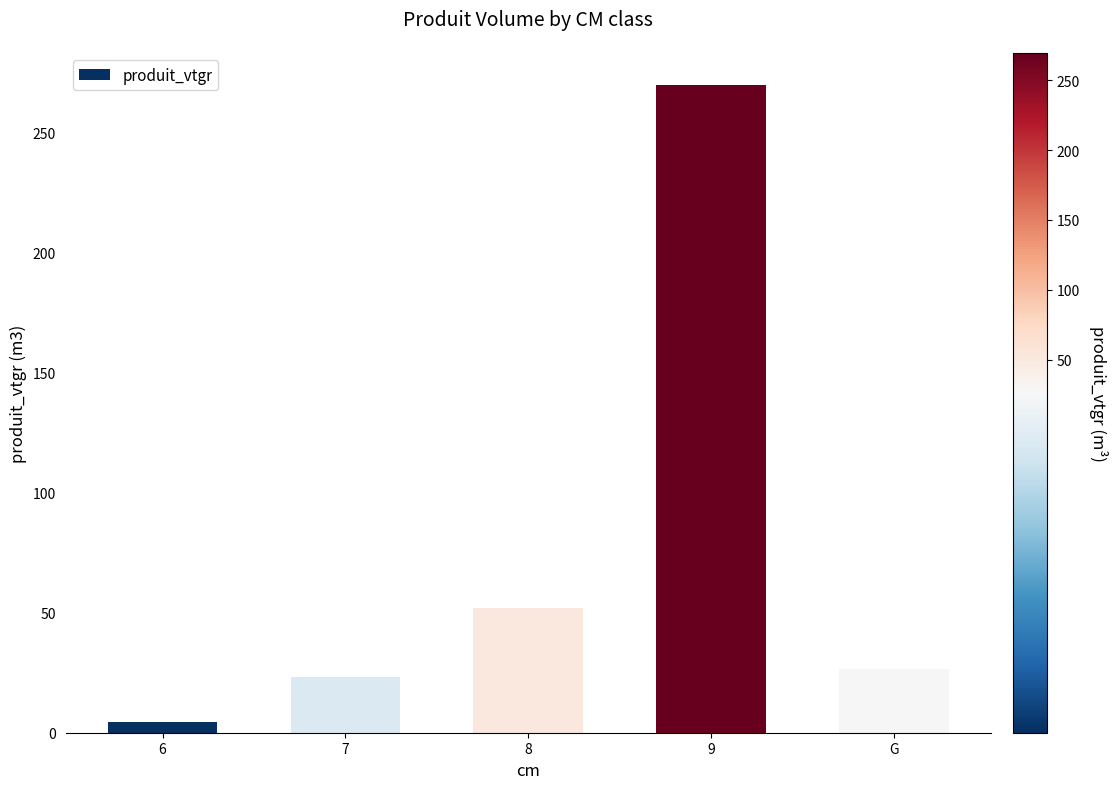

Is it true that the value at G is 36.2?

False